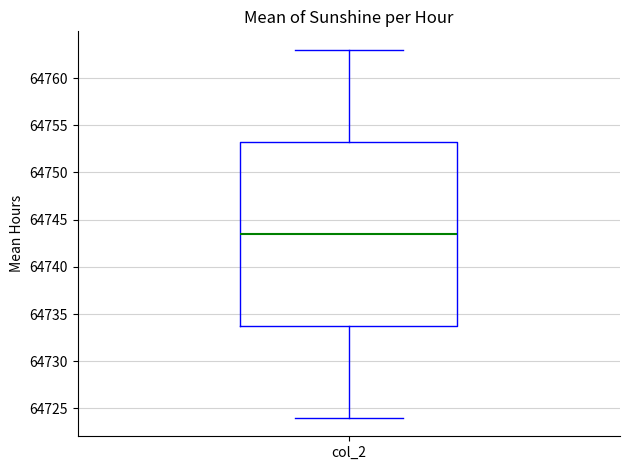

Where does the median line of the box for col_2 sit on the y-axis? The values are not printed on the chart, so give them approximately, as read against the axis.

64743.5